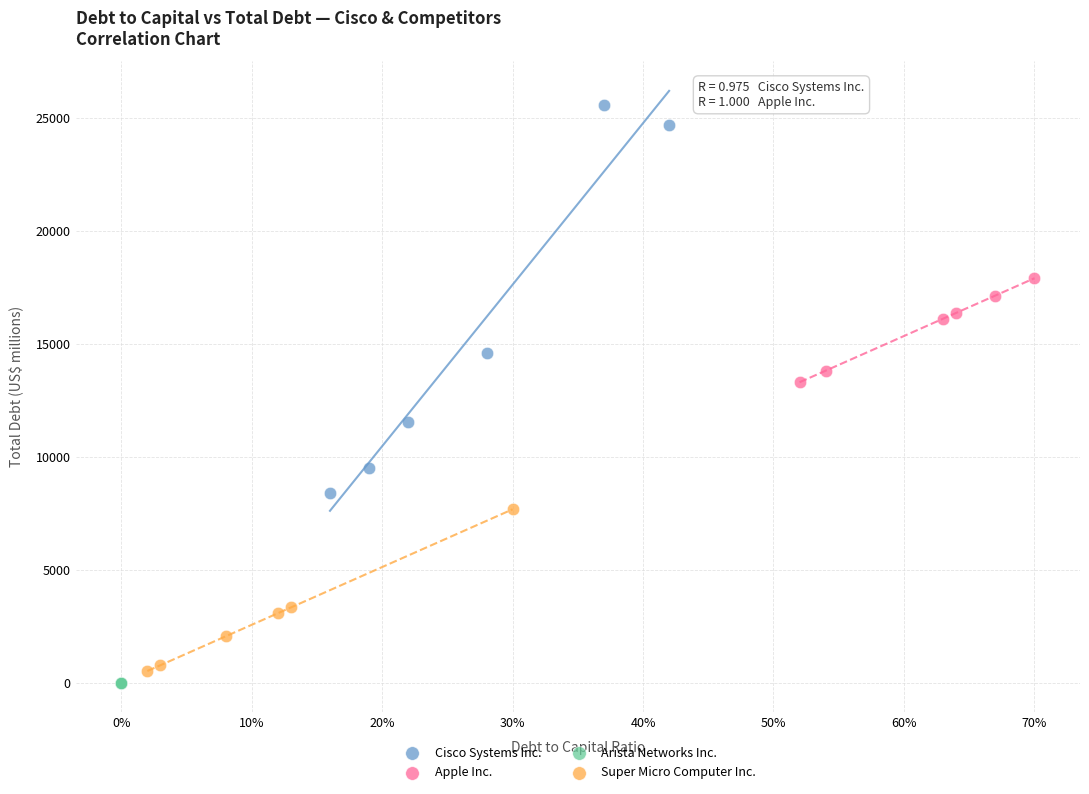

Which series contains the highest Y value?

Cisco Systems Inc.